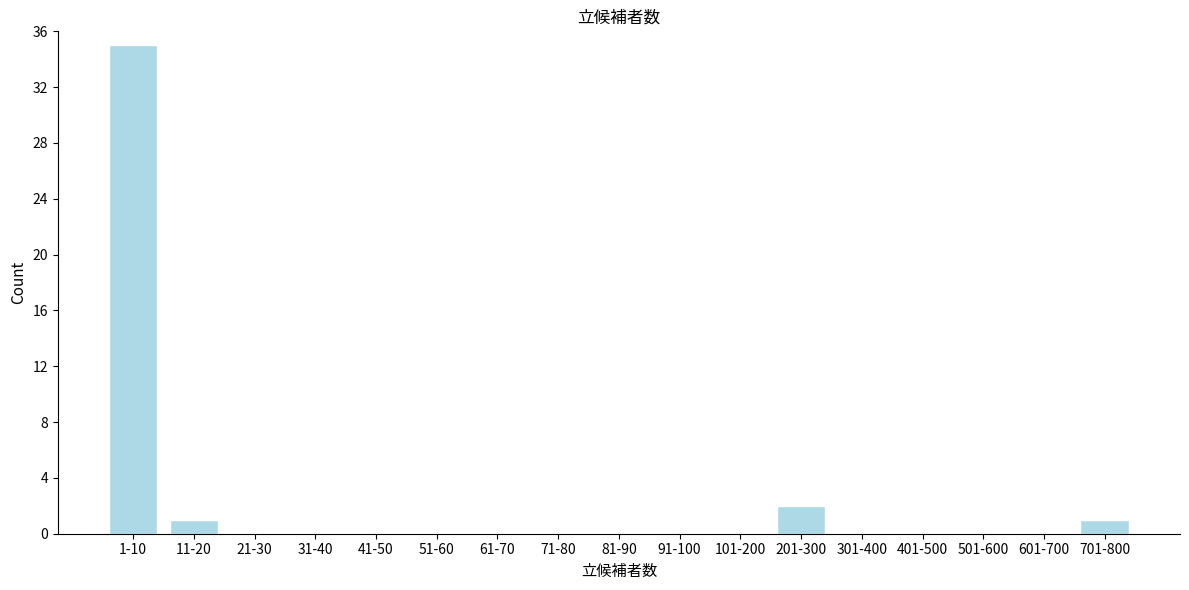

Reading left to right, what are all the values shown in this chart?

1-10=35	11-20=1	21-30=0	31-40=0	41-50=0	51-60=0	61-70=0	71-80=0	81-90=0	91-100=0	101-200=0	201-300=2	301-400=0	401-500=0	501-600=0	601-700=0	701-800=1